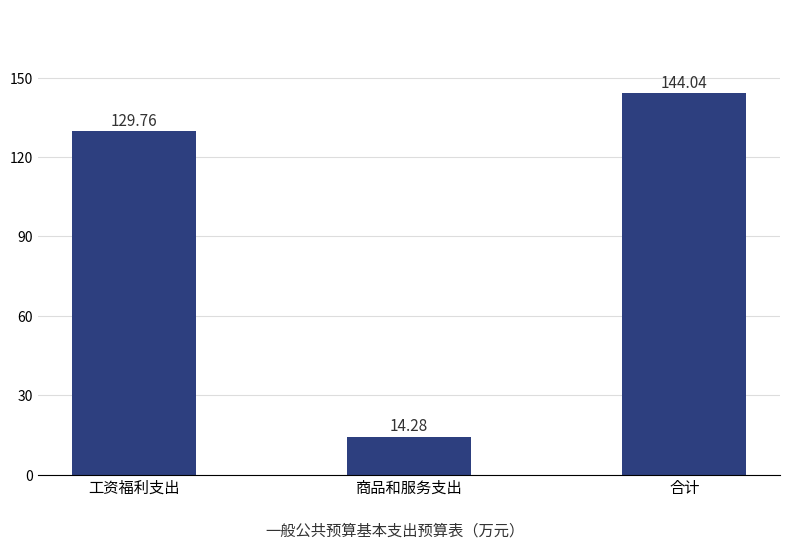

What is the difference between the maximum and minimum values?

129.8